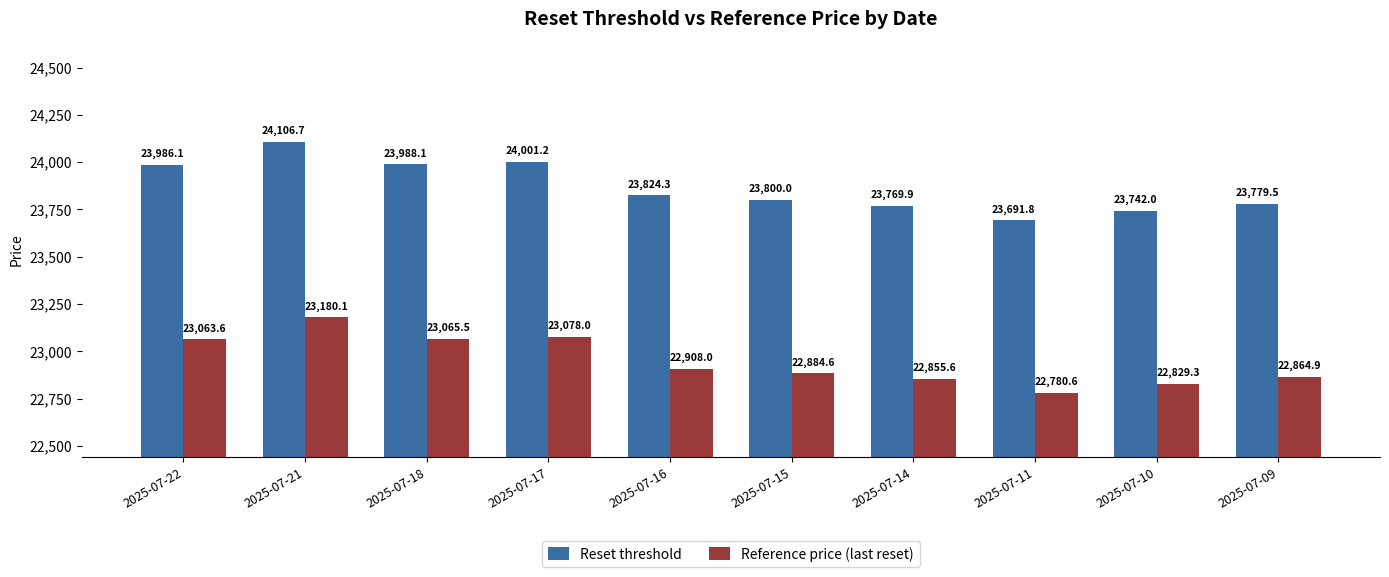

Which series has the largest total across all categories?

Reset threshold